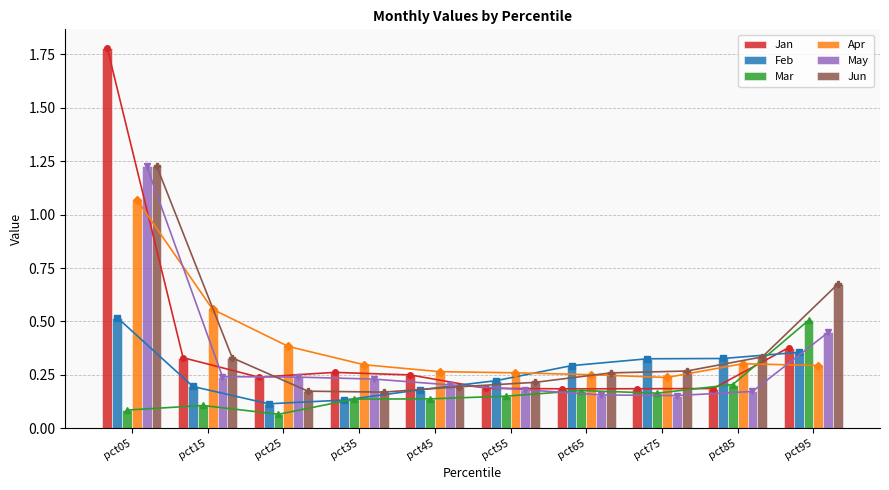

Is the value of May at pct25 greater than the value of Mar at pct15?

Yes